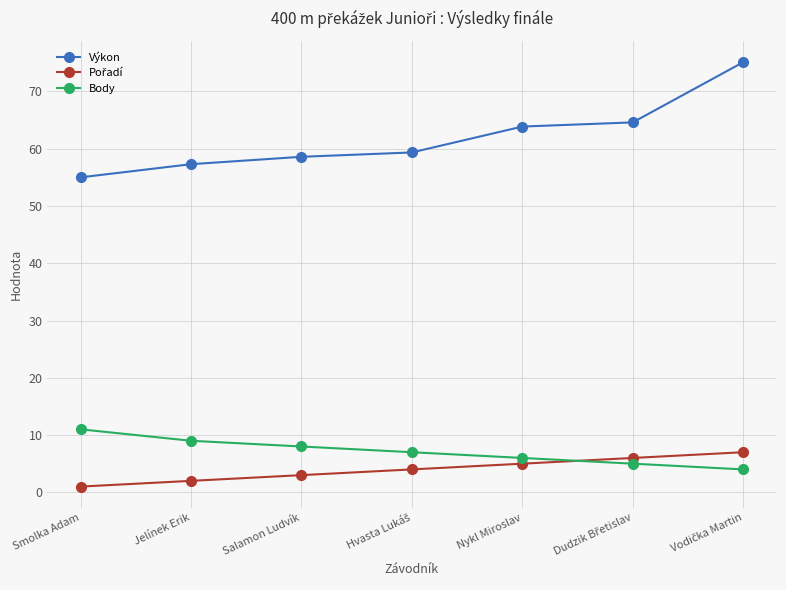

What is the label of the 5th point from the right?

Salamon Ludvík